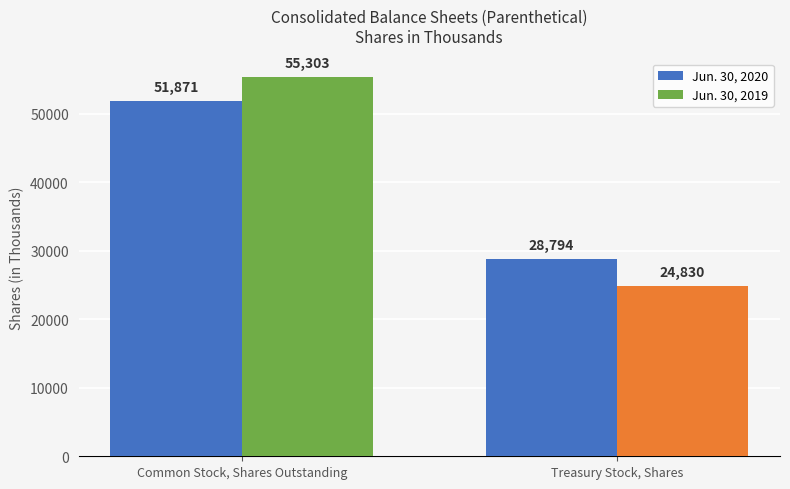

Rank the series at Common Stock, Shares Outstanding from highest to lowest value.

Jun. 30, 2019, Jun. 30, 2020